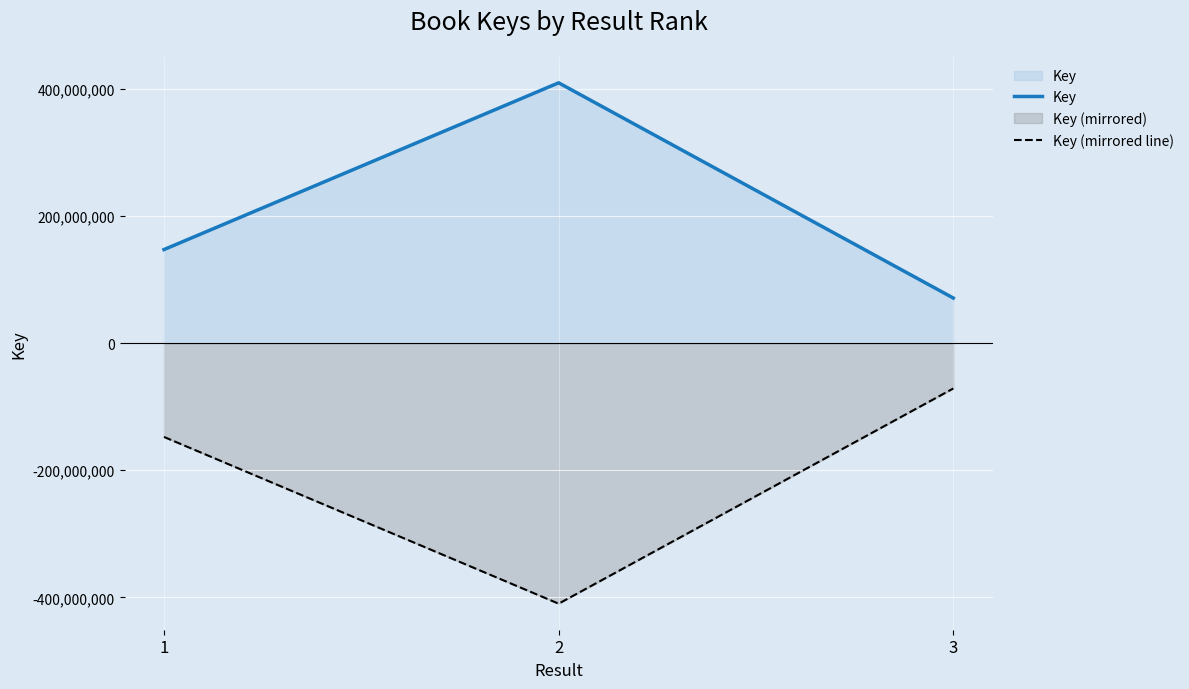

Reading right to left, what are all the values shown in this chart?

Key: 3=71212341	2=410028173	1=147515312
Key (mirrored line): 3=-71212341	2=-410028173	1=-147515312